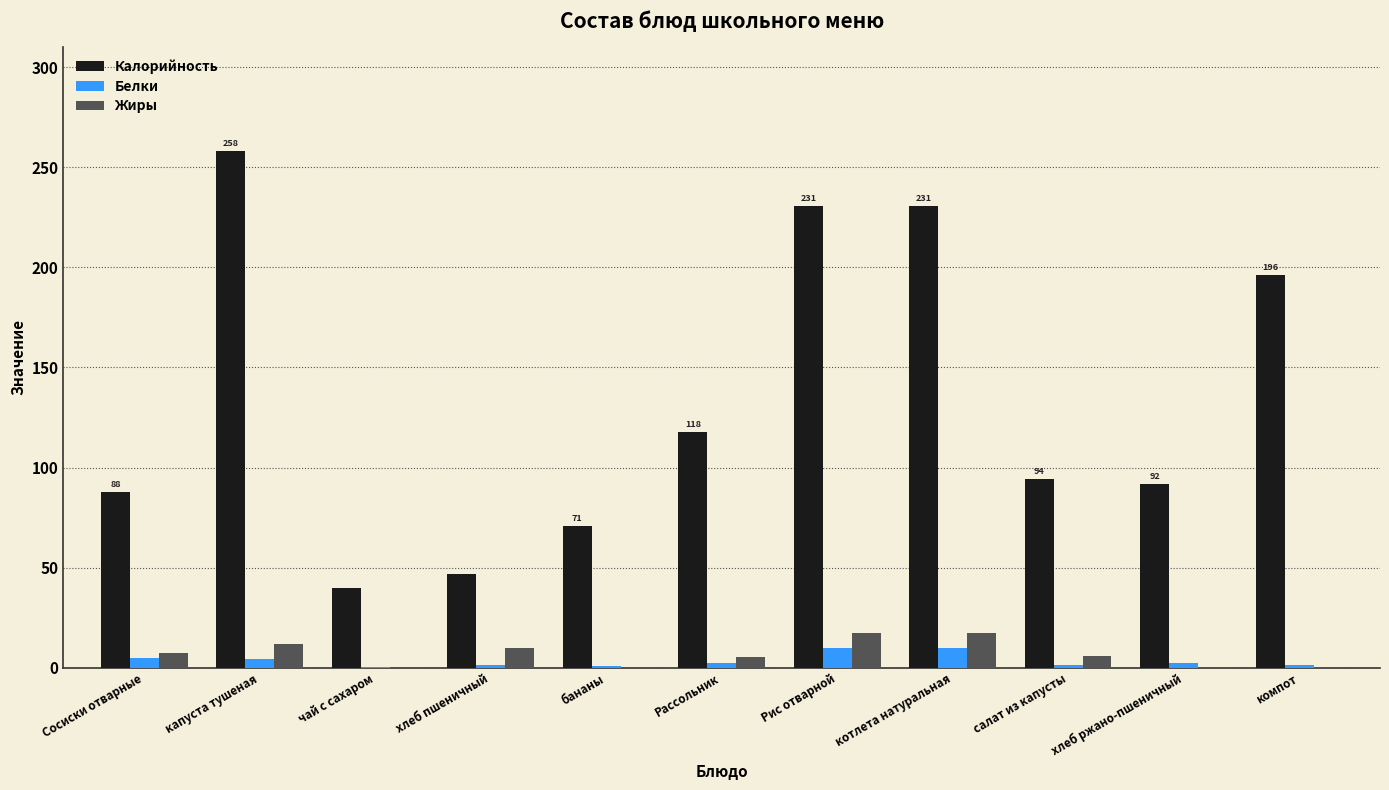

What is the greatest value displayed?

258.2